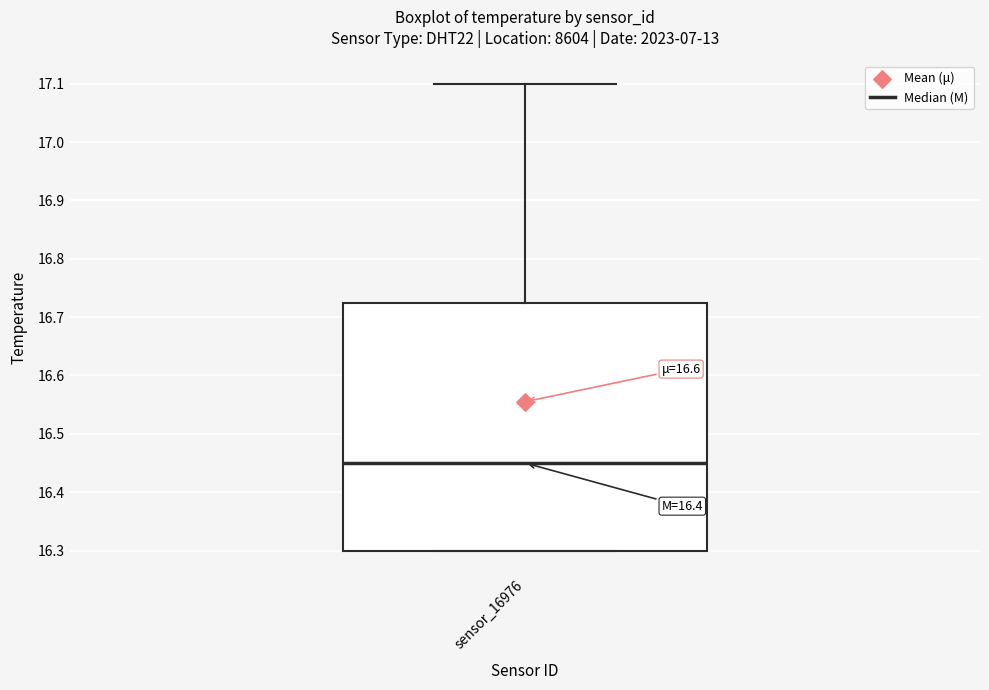

Read this box plot against the y-axis: the position of the median line, the range covered by the box, and the ends of both whiskers. The values are not printed on the chart, so give them approximately, as read against the axis.

median 16.45, box 16.30 to 16.73, whiskers 16.30 to 17.10